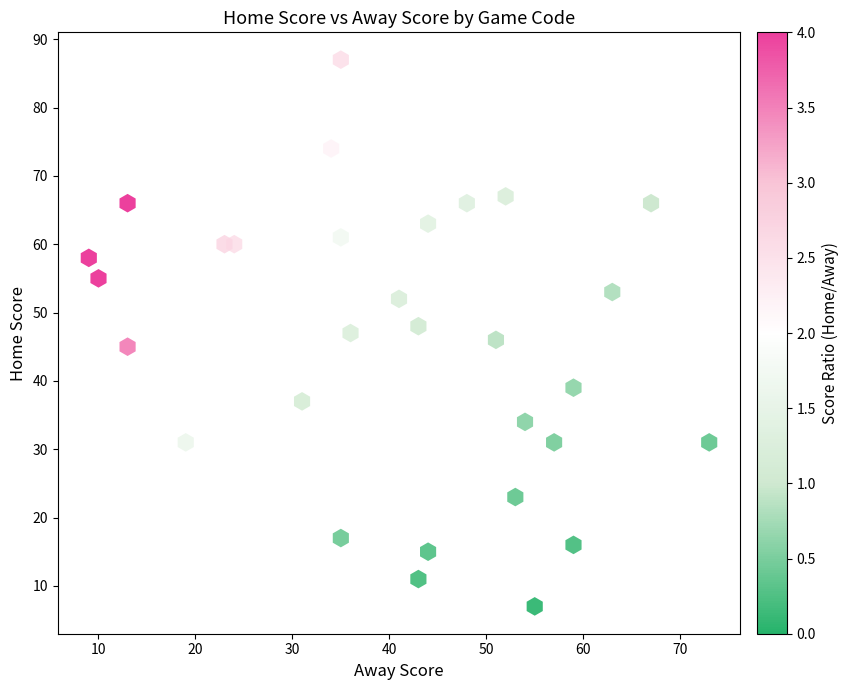

What is the range of Y values (max minus min)?

80